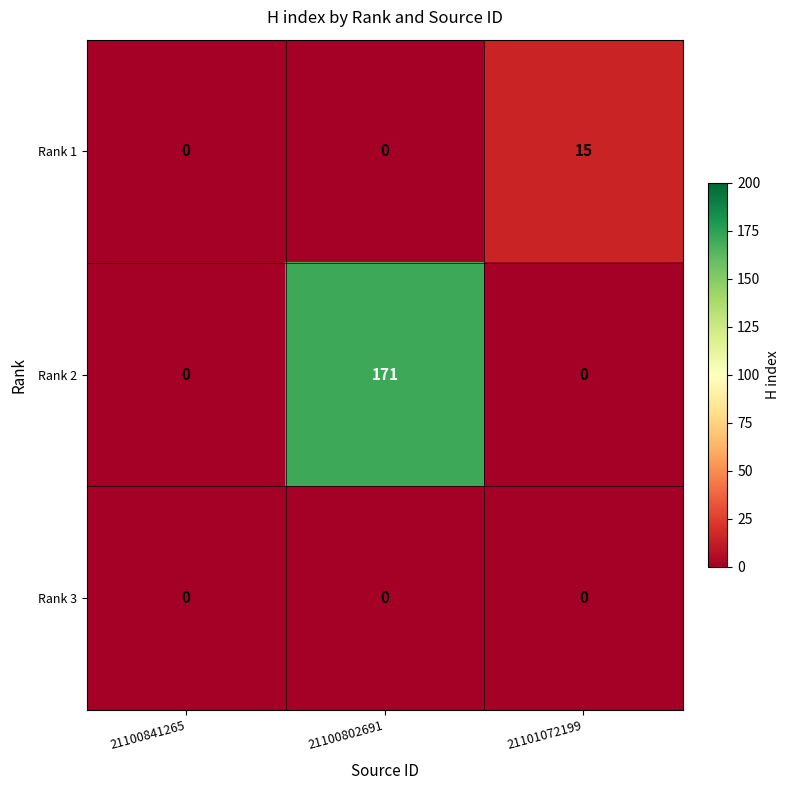

List the series in order of their peak value, lowest first.

Rank 3, Rank 1, Rank 2